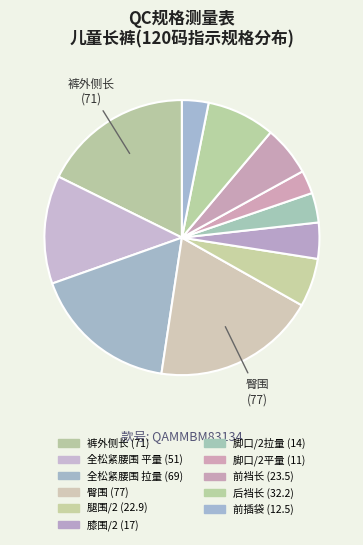

Count the number of slices in the pie.

11